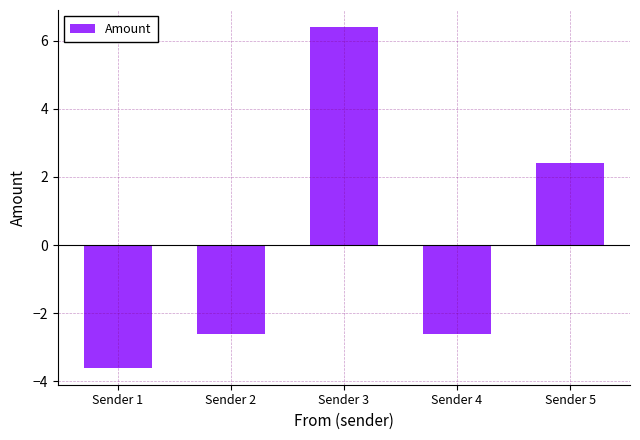

What is the smallest value displayed?

-3.6